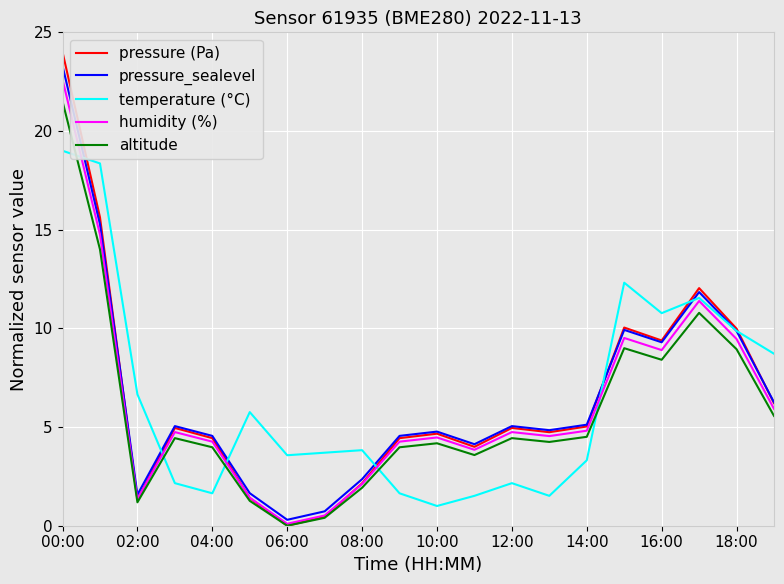

Which series has the largest range (max minus min)?

pressure (Pa)